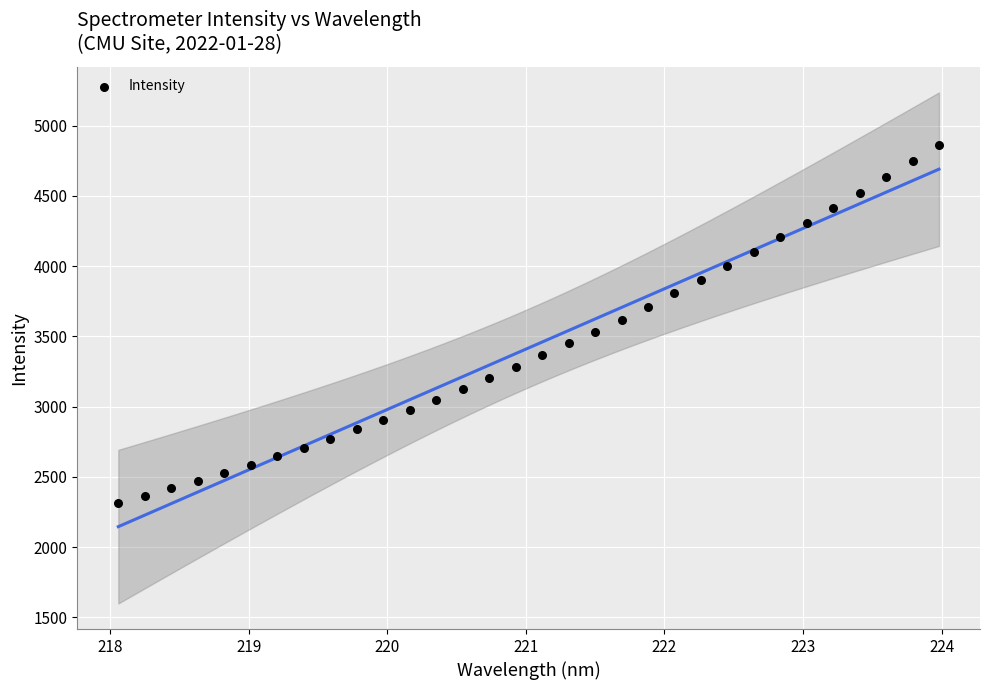

What is the range of X values (max minus min)?

5.9